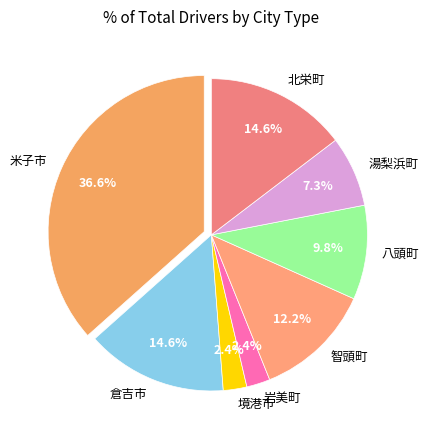

What percentage is the 八頭町 slice, to the nearest percent?

10%